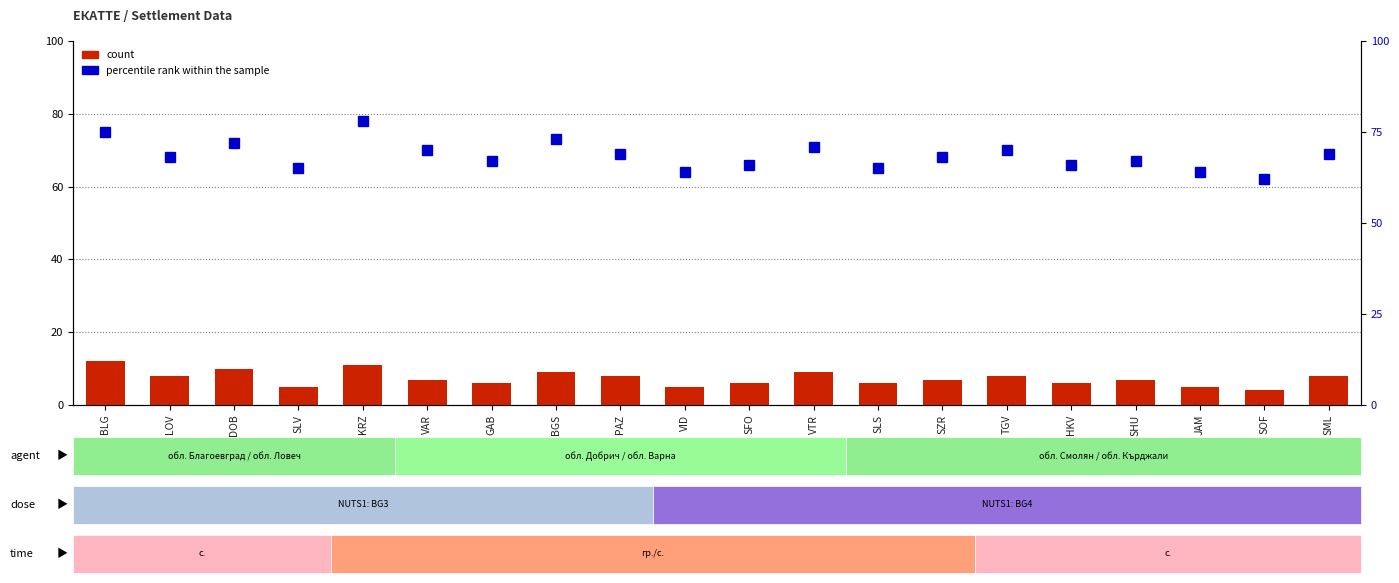

What position from the right is VTR?

9